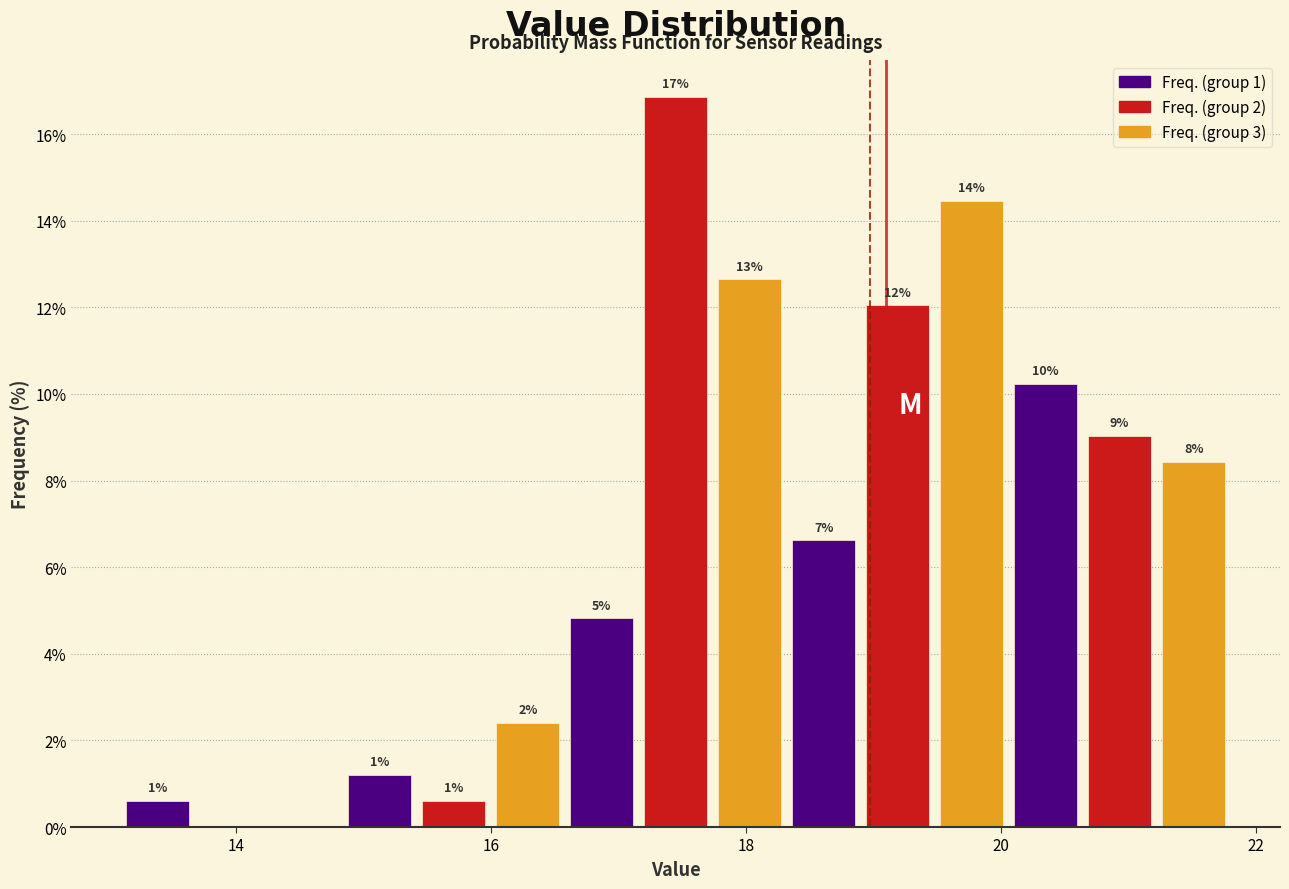

Around what value on the x-axis is the tallest bar? Give the approximate position of its centre, as read against the axis.

17.4